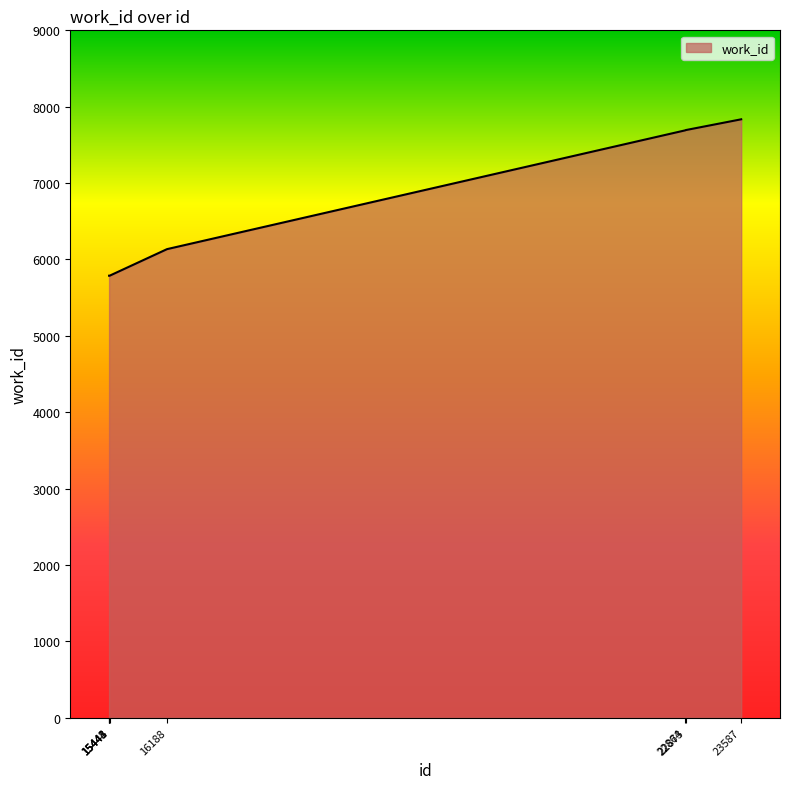

Where is the data nearest to the value 6811?

16188